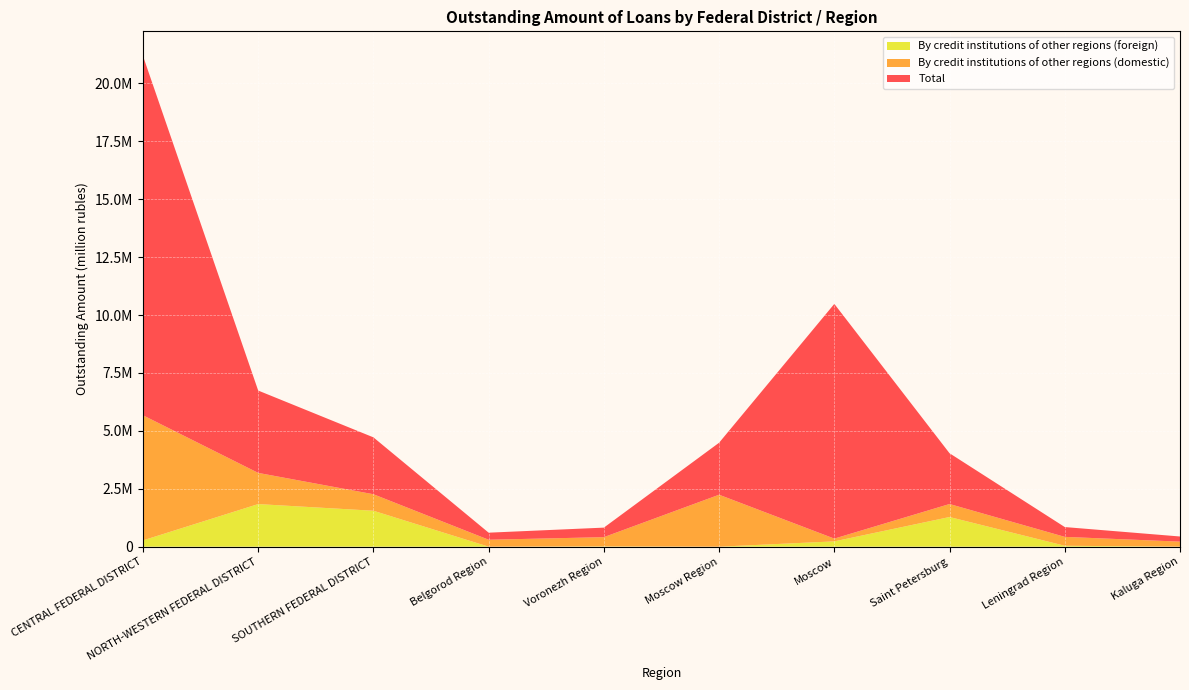

Reading right to left, transcribe all the data shown in this chart.

Total: Kaluga Region=222068	Leningrad Region=423780	Saint Petersburg=2191002	Moscow=10131198	Moscow Region=2244385	Voronezh Region=411415	Belgorod Region=304858	SOUTHERN FEDERAL DISTRICT=2455667	NORTH-WESTERN FEDERAL DISTRICT=3554831	CENTRAL FEDERAL DISTRICT=15513317
By credit institutions of other regions (domestic): Kaluga Region=217359	Leningrad Region=383766	Saint Petersburg=561132	Moscow=119340	Moscow Region=2242666	Voronezh Region=398892	Belgorod Region=299839	SOUTHERN FEDERAL DISTRICT=711946	NORTH-WESTERN FEDERAL DISTRICT=1345761	CENTRAL FEDERAL DISTRICT=5400294
By credit institutions of other regions (foreign): Kaluga Region=769	Leningrad Region=39997	Saint Petersburg=1280803	Moscow=229213	Moscow Region=0	Voronezh Region=12518	Belgorod Region=116	SOUTHERN FEDERAL DISTRICT=1551934	NORTH-WESTERN FEDERAL DISTRICT=1839239	CENTRAL FEDERAL DISTRICT=271932